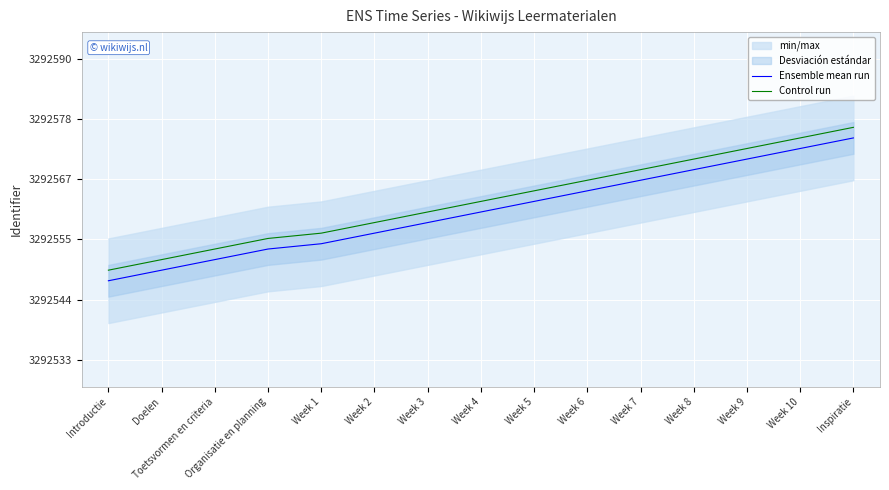

At which label is Control run closest to 3292563?

Week 4